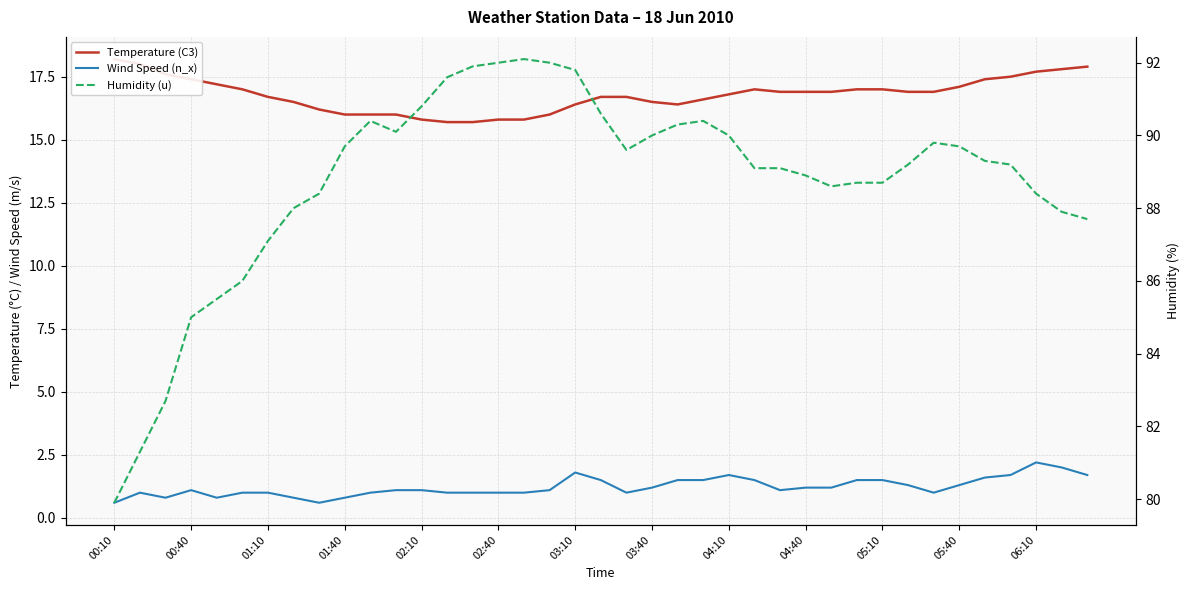

What is the greatest value displayed?

92.1